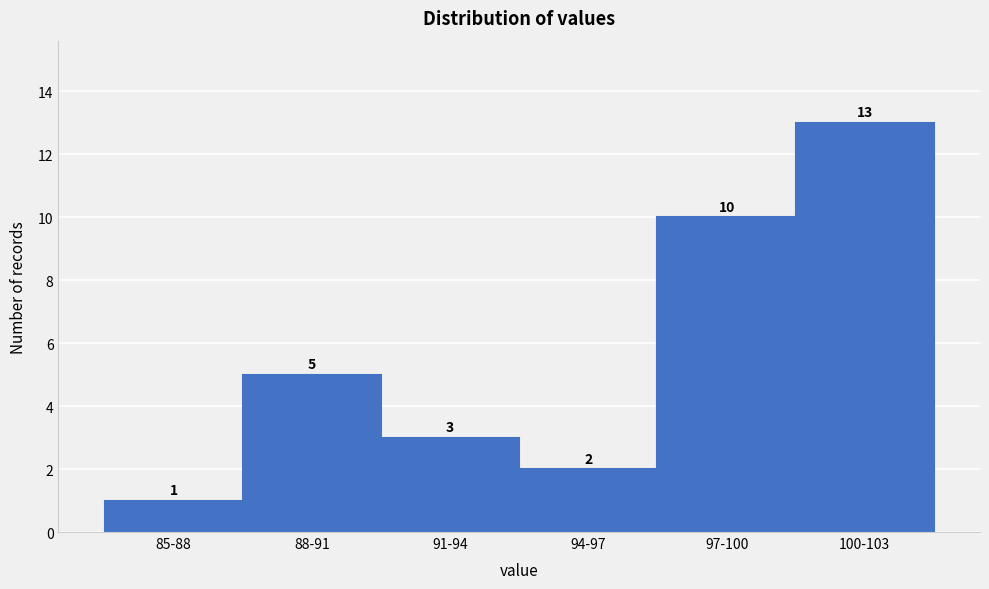

Reading left to right, what are all the values shown in this chart?

1	5	3	2	10	13